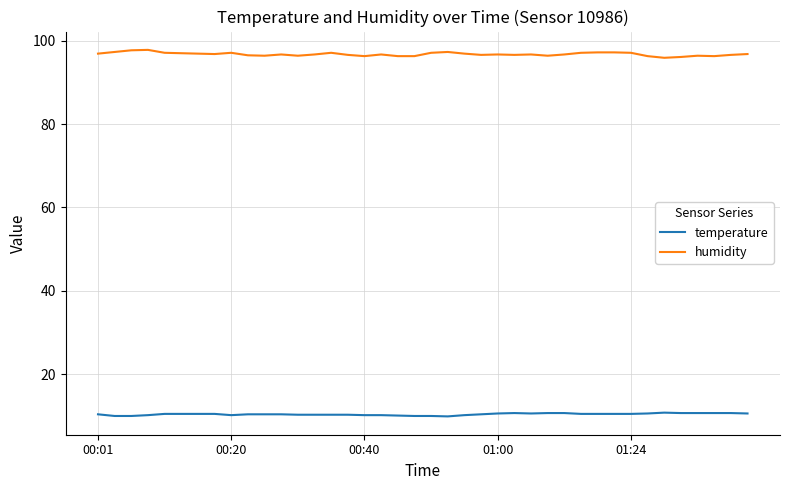

Rank the series by their maximum value, from highest to lowest.

humidity, temperature